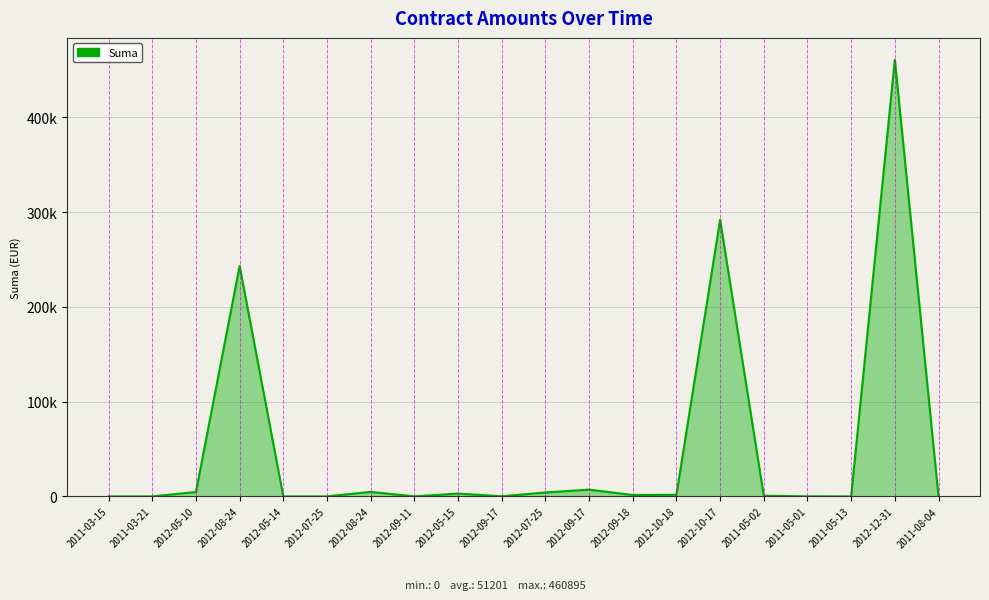

Reading left to right, what are all the values shown in this chart?

2011-03-15=0.0	2011-03-21=0.0	2012-05-10=4670.0	2012-08-24=243222.1	2012-05-14=0.0	2012-07-25=0.0	2012-08-24=4800.0	2012-09-11=0.0	2012-05-15=3000.0	2012-09-17=114.5	2012-07-25=4200.0	2012-09-17=7131.8	2012-09-18=1500.0	2012-10-18=1700.0	2012-10-17=291977.1	2011-05-02=690.0	2011-05-01=60.0	2011-05-13=16.6	2012-12-31=460895.4	2011-08-04=33.2